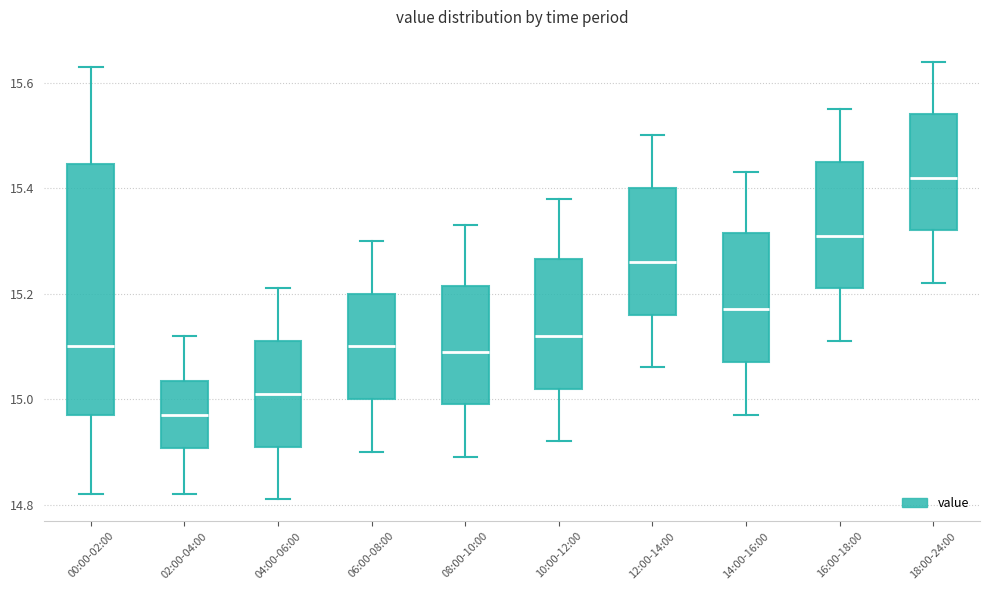

Which box's median line is the lowest?

02:00-04:00